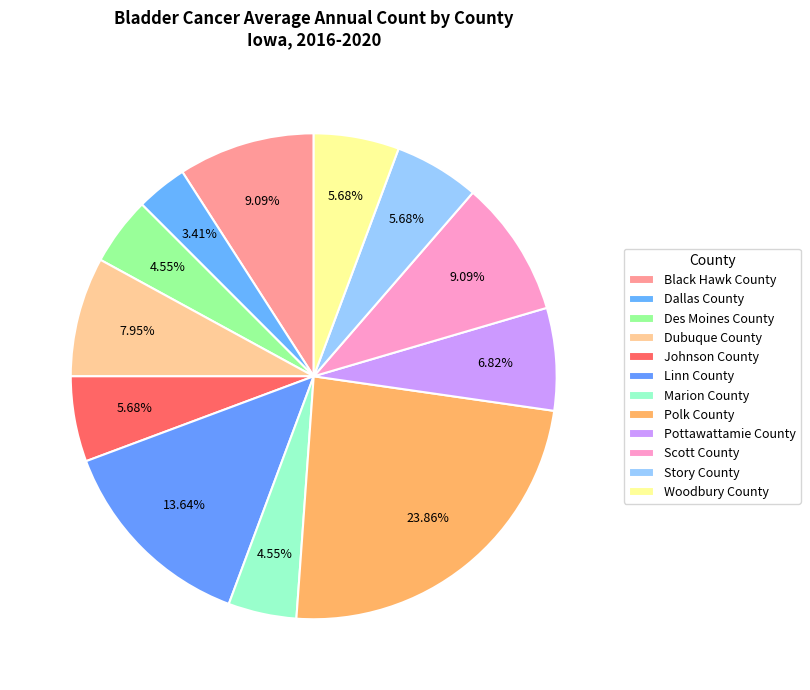

To the nearest percent, what percentage of the pie is Woodbury County?

6%